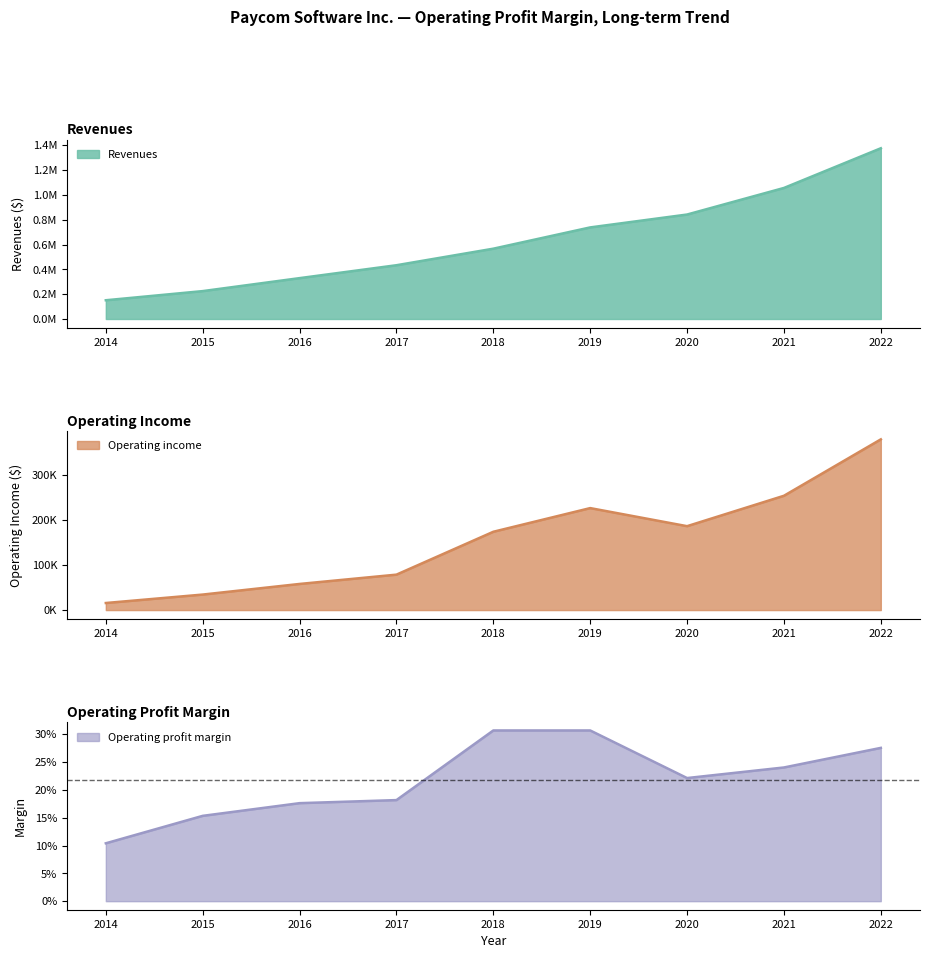

True or false: Operating profit margin has more than 0 interior local peaks.

False